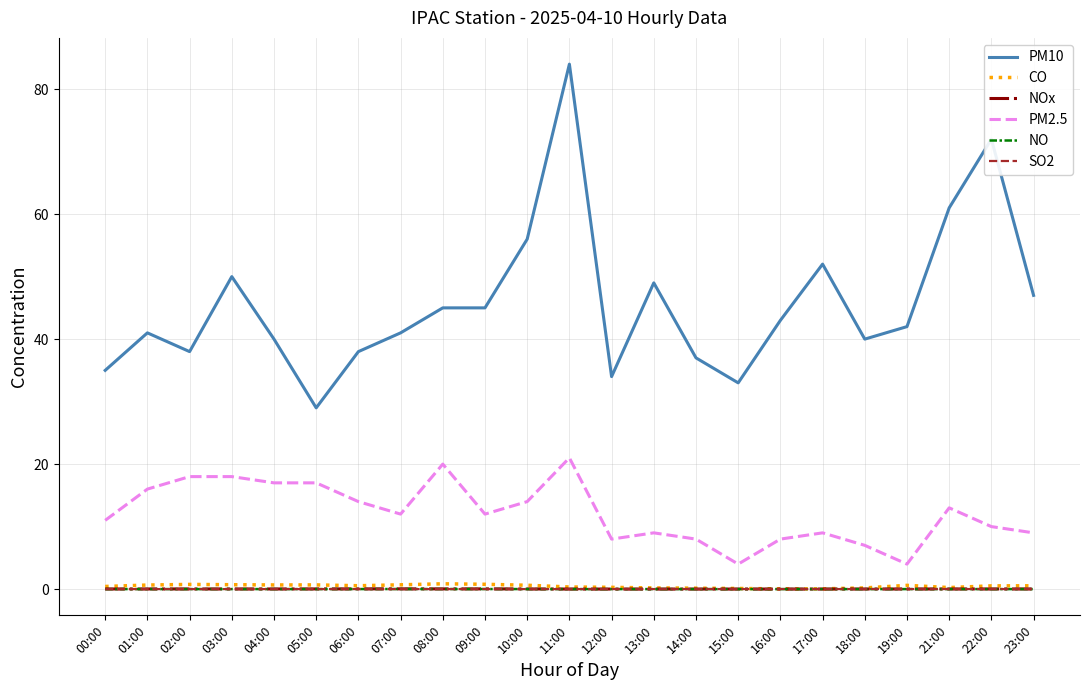

True or false: NOx and PM2.5 cross at least once.

False